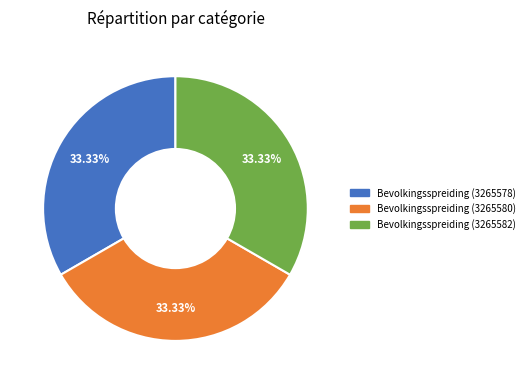

Does any single category account for the majority?

No